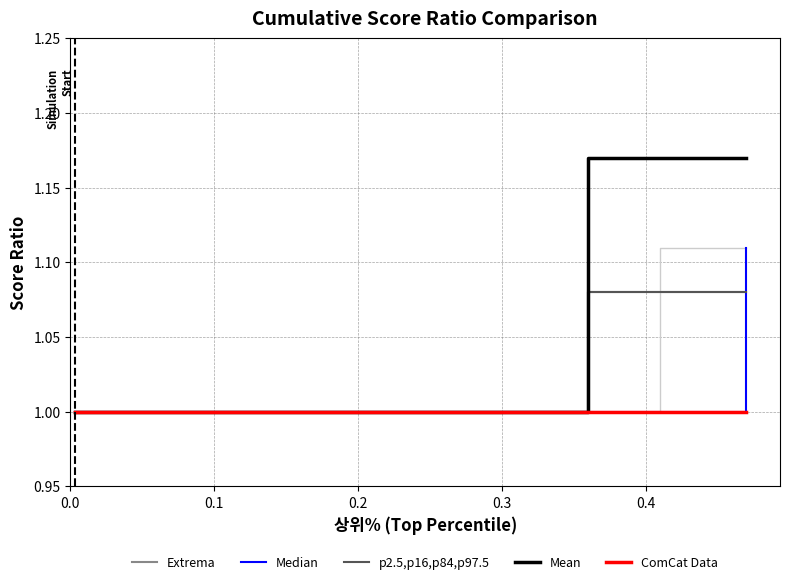

True or false: Median and Mean intersect in this chart.

False